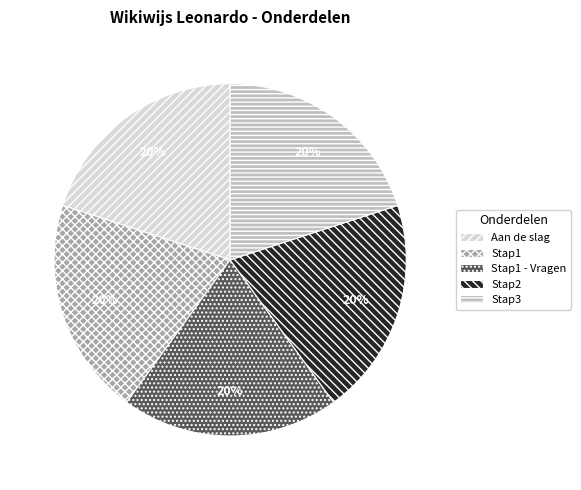

Combined, do Stap1 - Vragen and Stap2 account for over 50%?

No